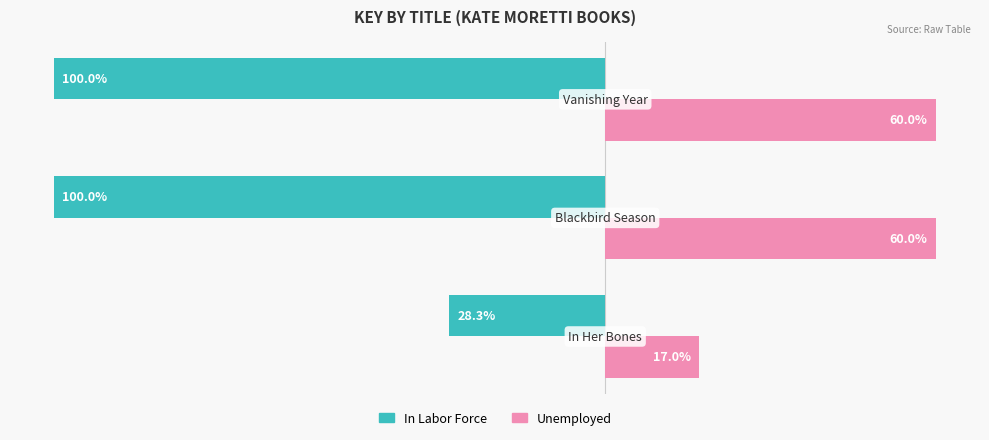

Which series has the largest total across all categories?

Unemployed